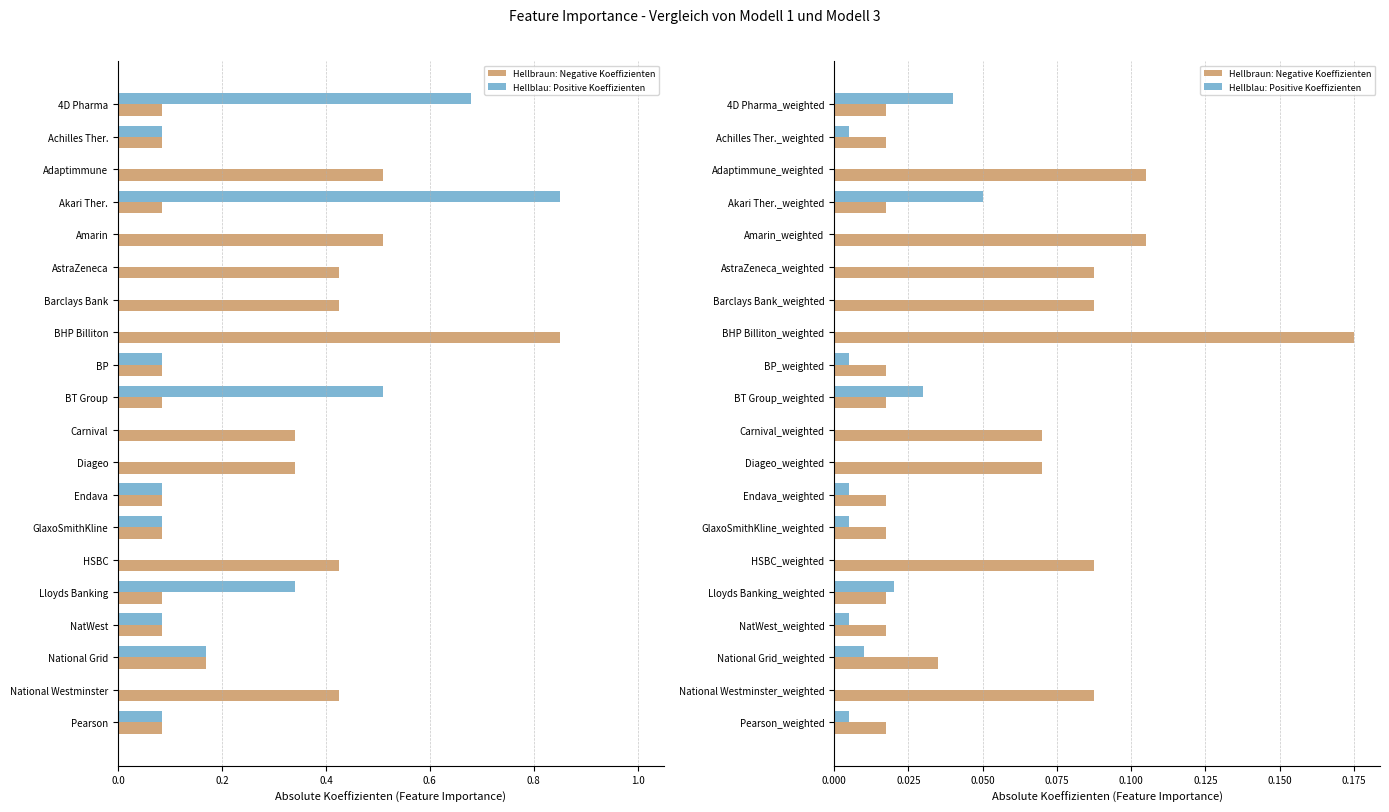

Reading left to right, what are all the values shown in this chart?

Hellbraun: Negative Koeffizienten: 0.0	0.0	0.1	0.0	0.1	0.1	0.1	0.2	0.0	0.0	0.1	0.1	0.0	0.0	0.1	0.0	0.0	0.0	0.1	0.0
Hellblau: Positive Koeffizienten: 0.0	0.0	0.0	0.1	0.0	0.0	0.0	0.0	0.0	0.0	0.0	0.0	0.0	0.0	0.0	0.0	0.0	0.0	0.0	0.0